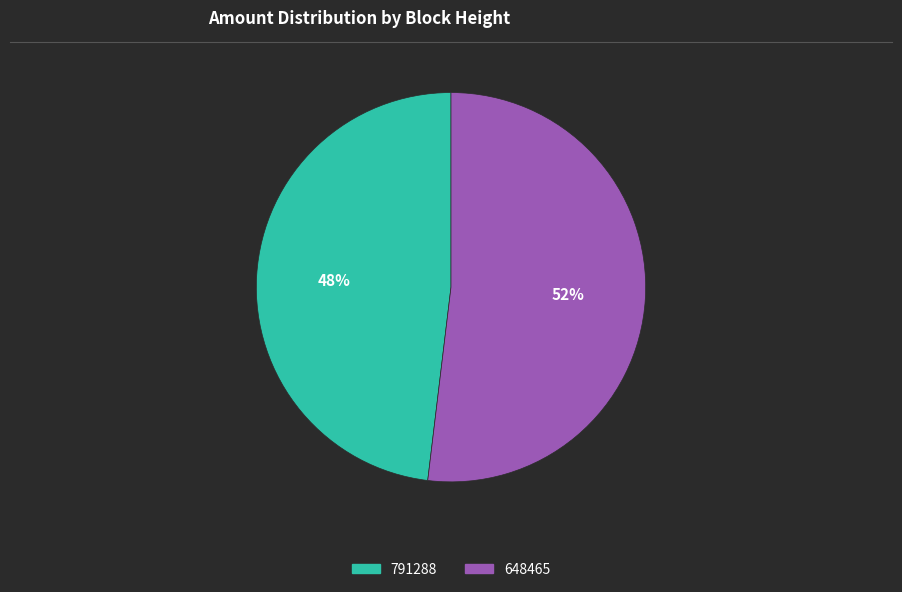

To the nearest percent, what is the difference between the largest and smallest slice percentages?

4%